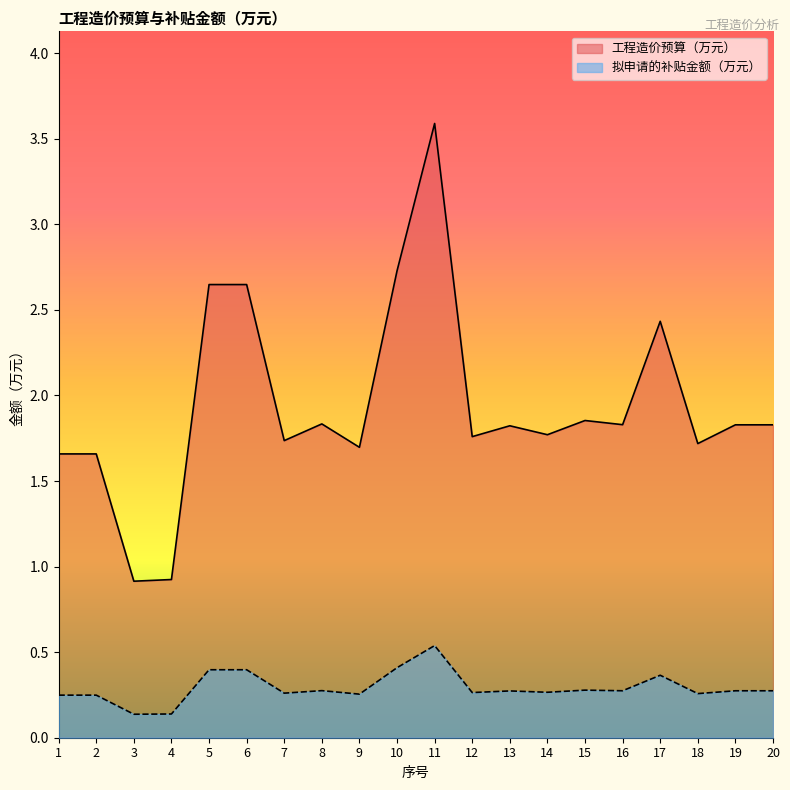

What is the sum of all 工程造价预算（万元） values?

38.9